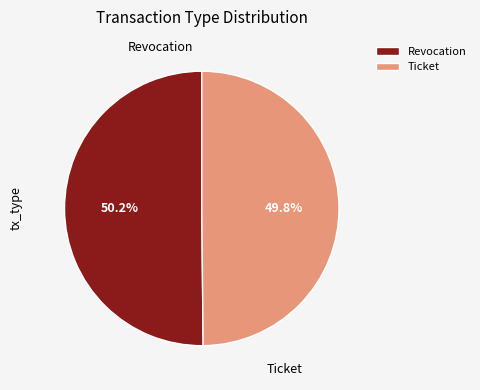

What is the ratio of the value at Revocation to the value at Ticket?

1.0